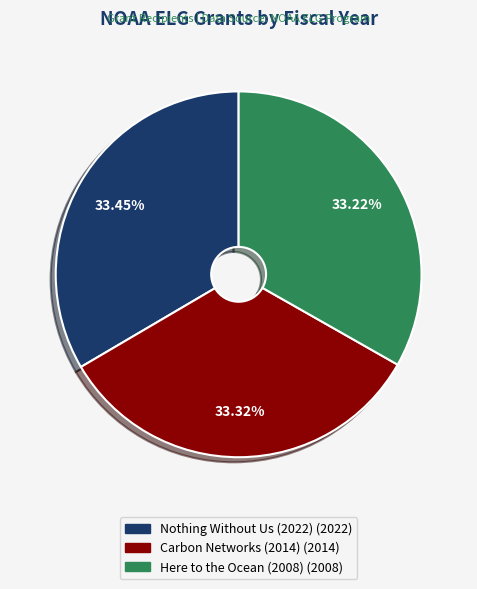

How many slices are in this pie chart?

3